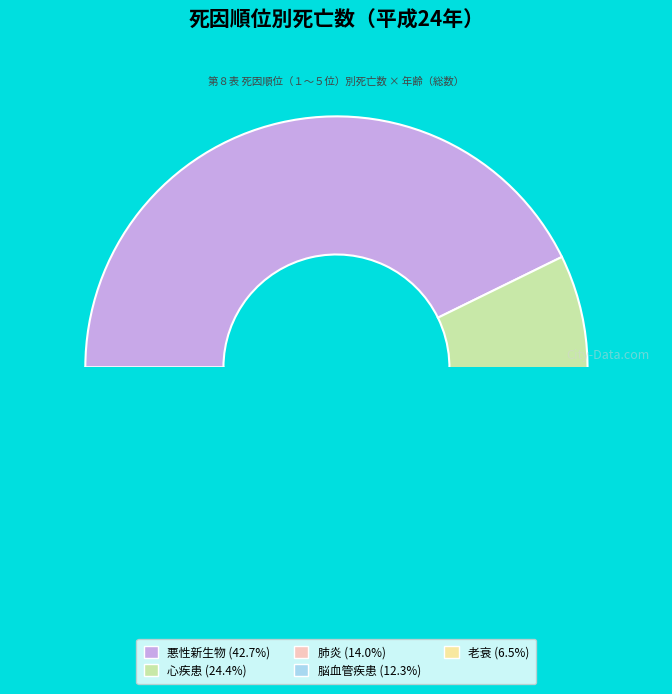

Between 脳血管疾患 and 肺炎, which is larger?

肺炎